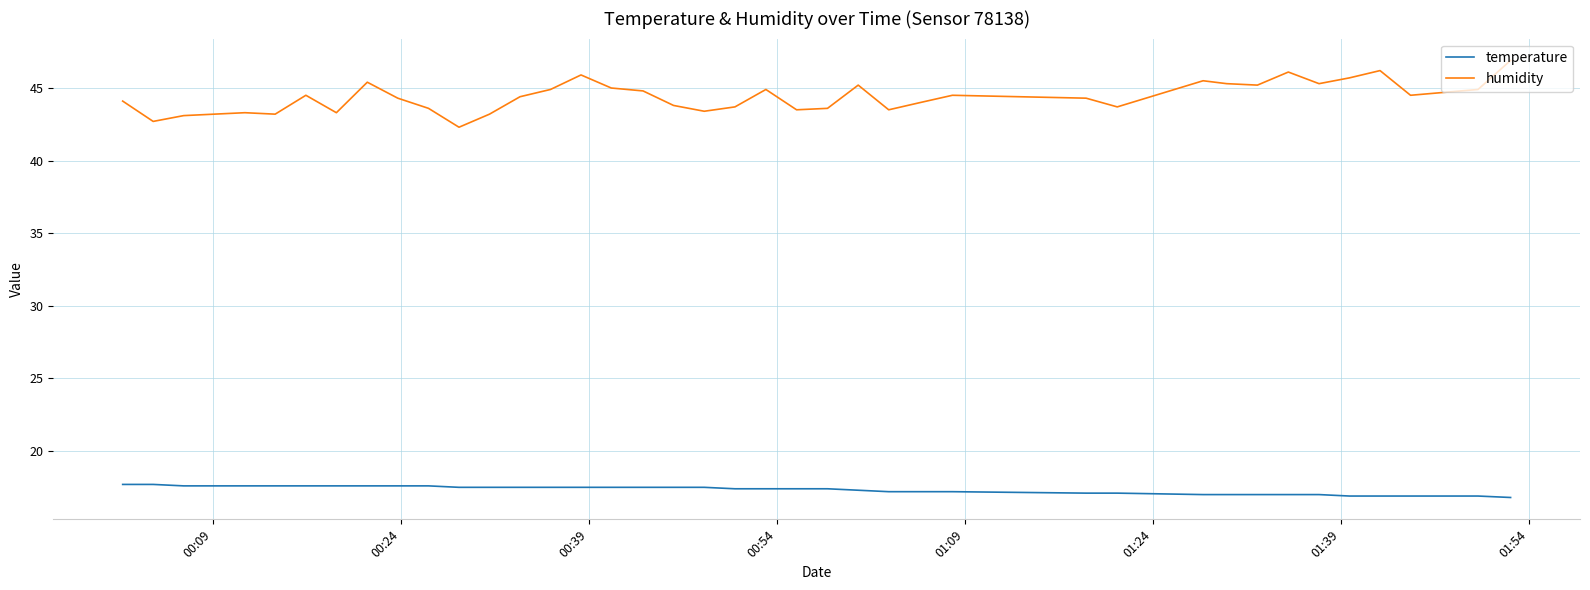

What is the sum of all temperature values?

693.4